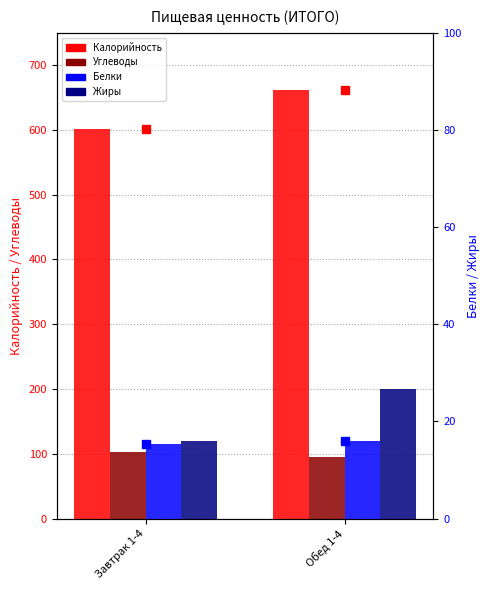

Which has a higher value, Обед 1-4 or Завтрак 1-4?

Обед 1-4